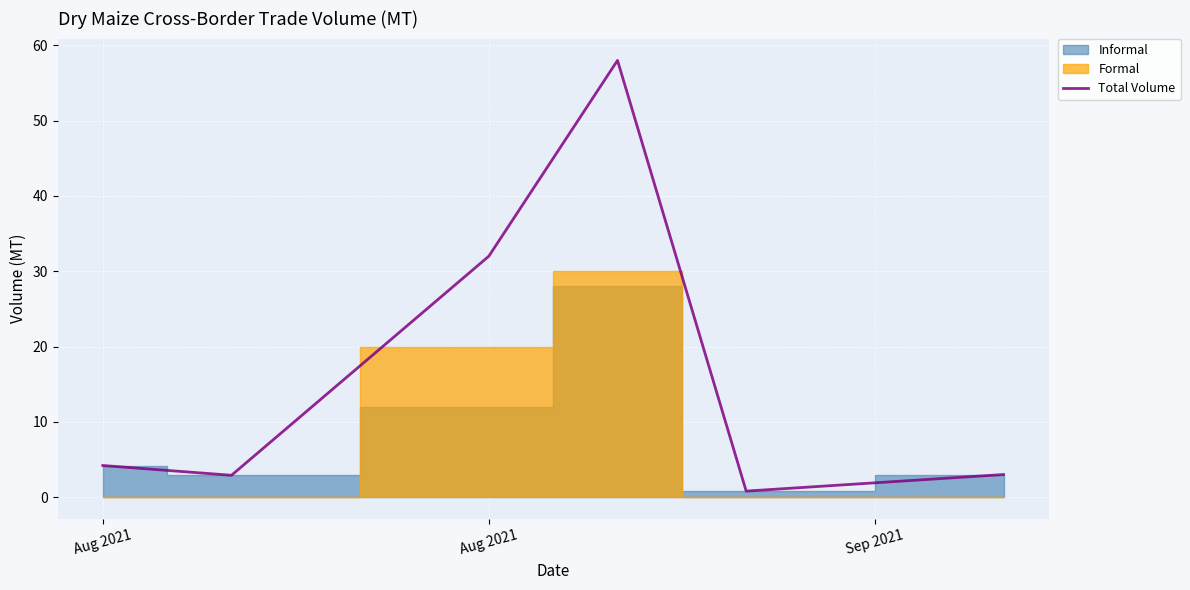

Reading left to right, transcribe all the data shown in this chart.

4.2	2.9	32.0	58.0	0.8	3.0